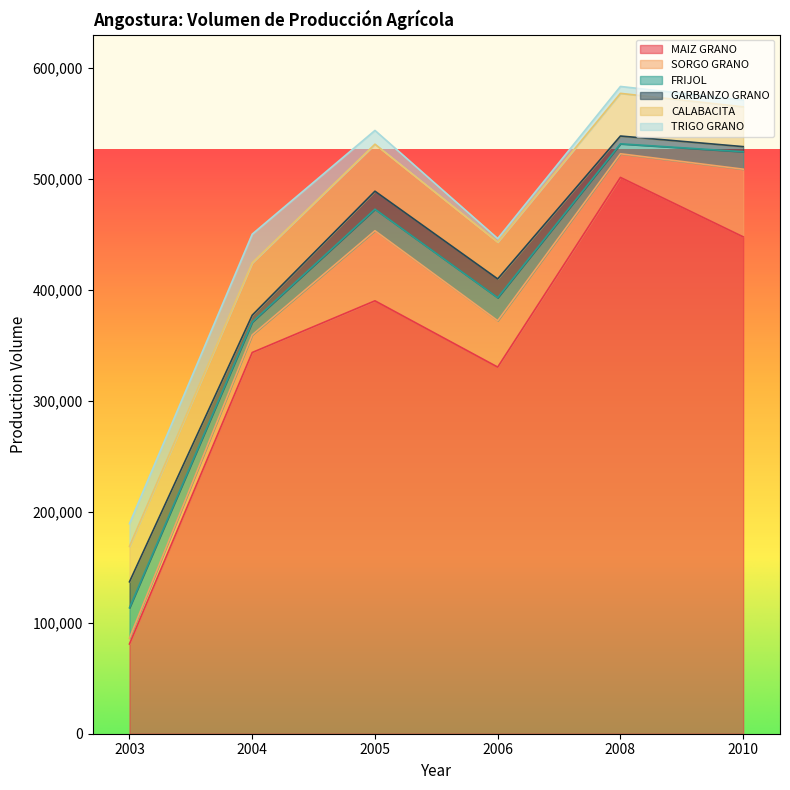

Which series has the widest spread of values?

MAIZ GRANO